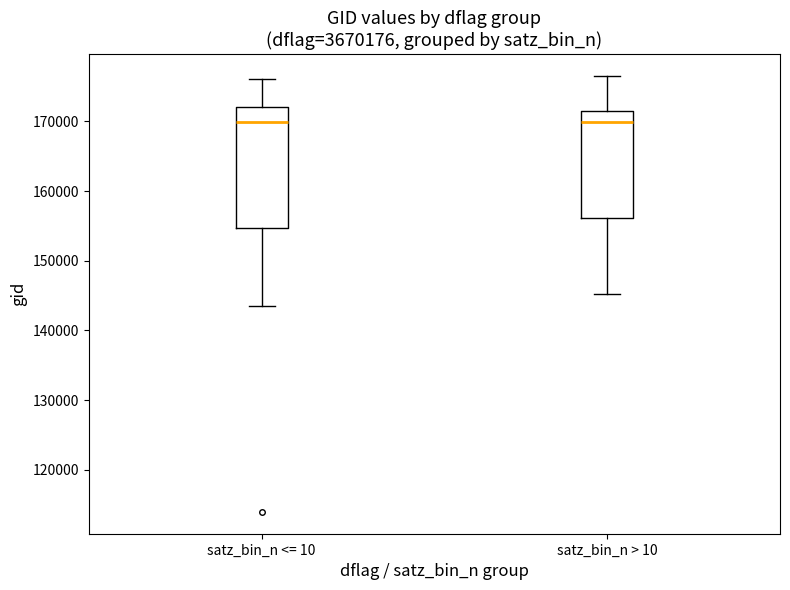

Where is the lower edge of the box for satz_bin_n <= 10 on the y-axis? The values are not printed on the chart, so give them approximately, as read against the axis.

155000